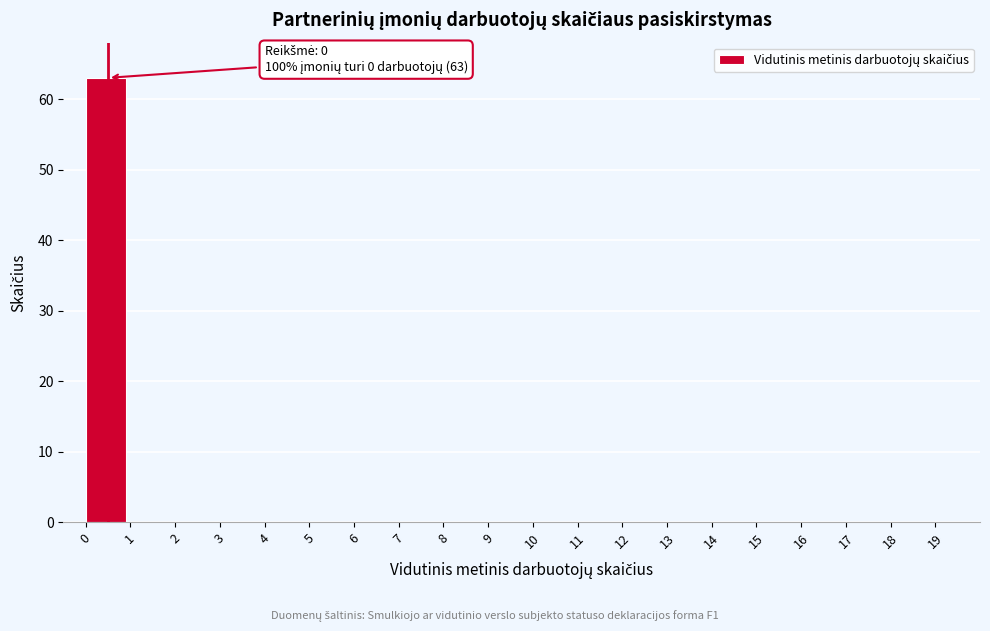

Which range on the x-axis has the tallest bar?

0 to 1